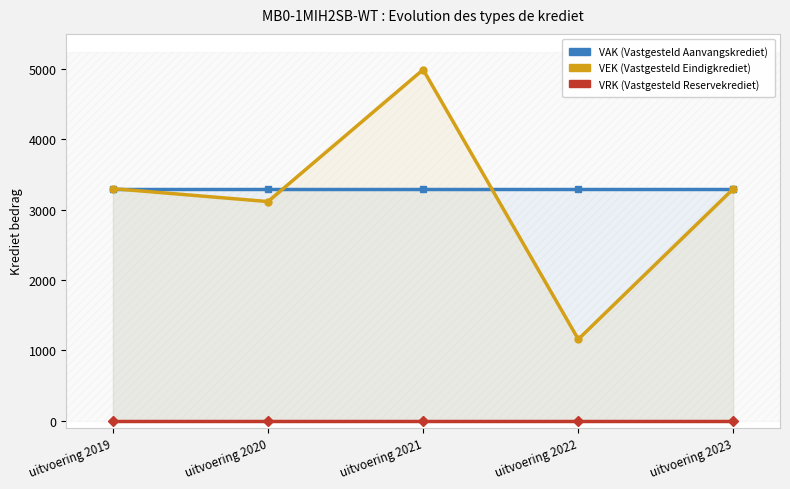

At how many categories does at least one series exceed 3904?

1